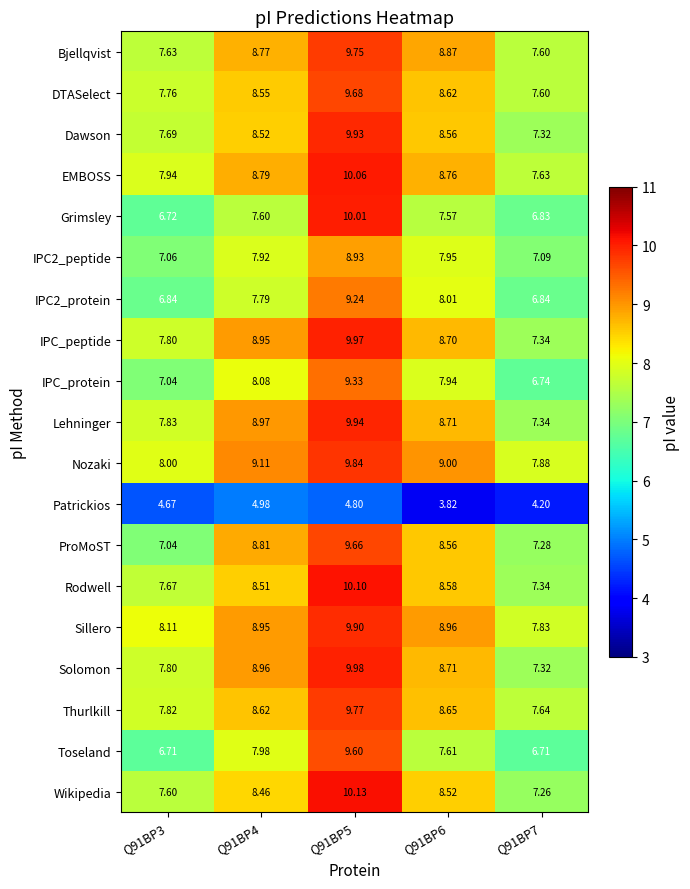

Is the value of Grimsley at Q91BP7 greater than the value of Dawson at Q91BP6?

No